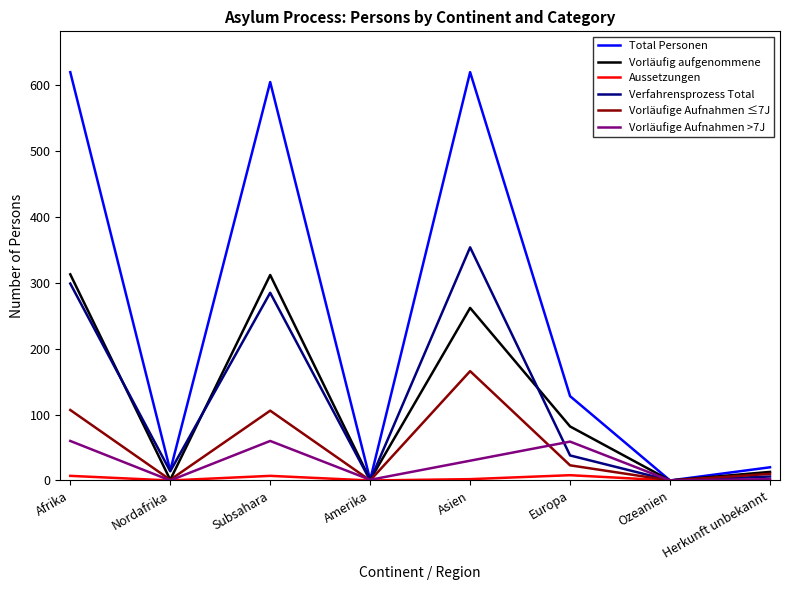

True or false: Vorläufige Aufnahmen ≤7J has a value of -51 at Amerika.

False